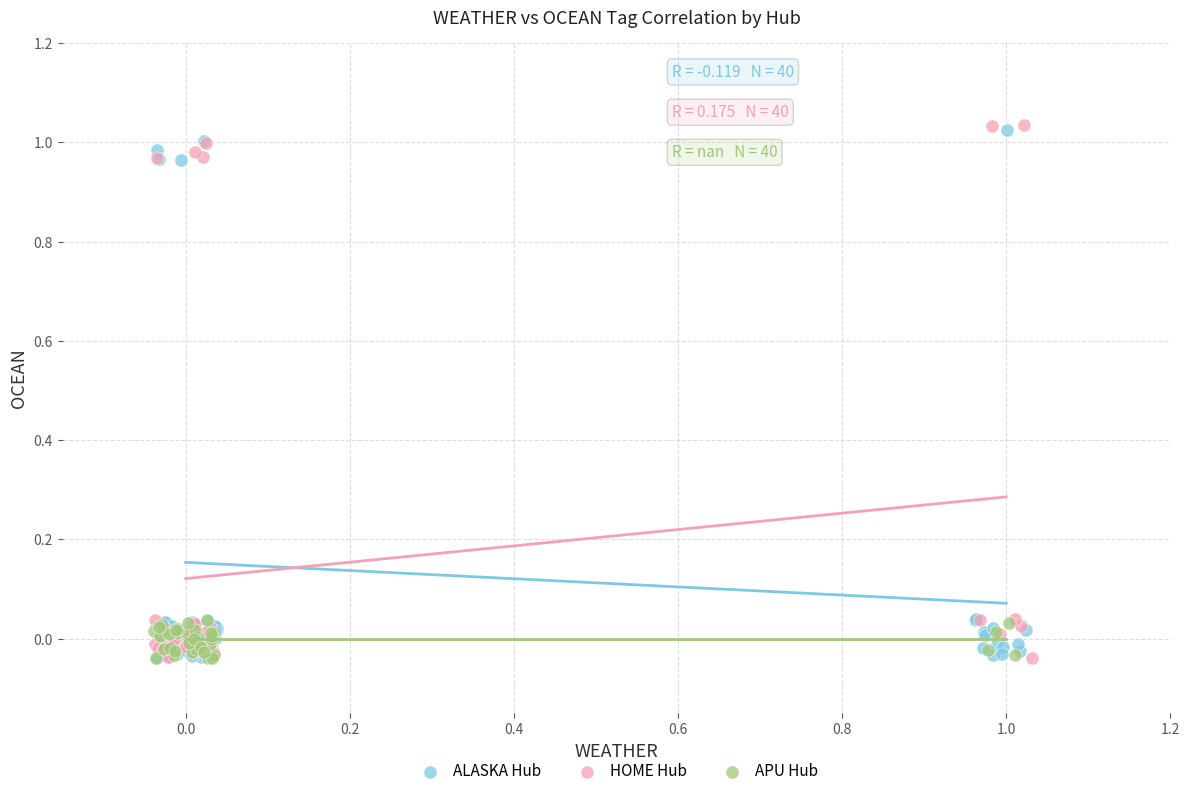

Which series contains the highest Y value?

HOME Hub